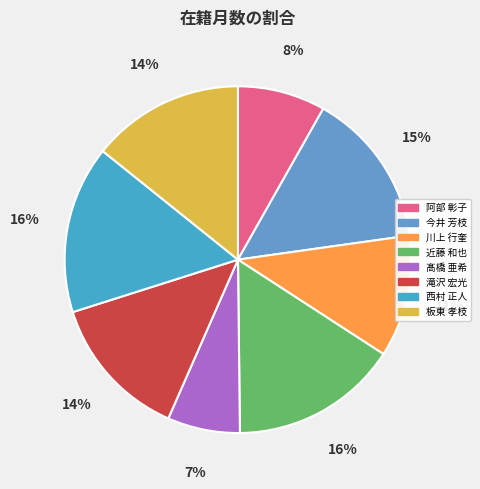

What is the largest slice in the pie chart?

近藤 和也